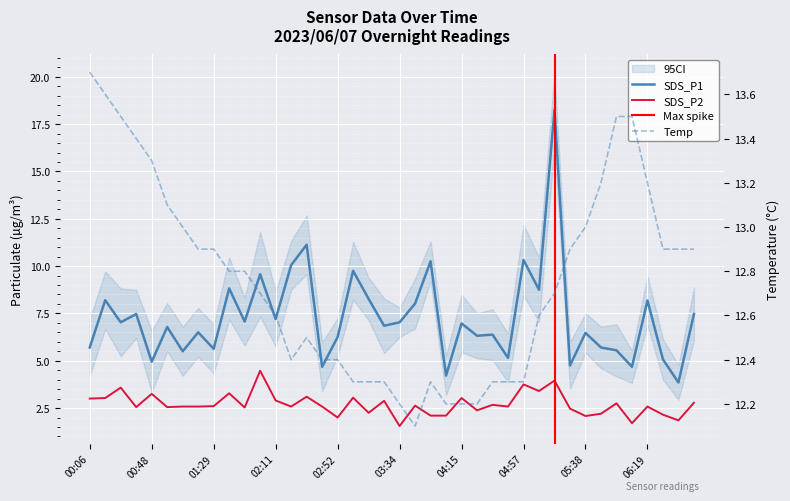

Is the value of SDS_P1 at 03:03 greater than the value of Temp at 06:30?

No